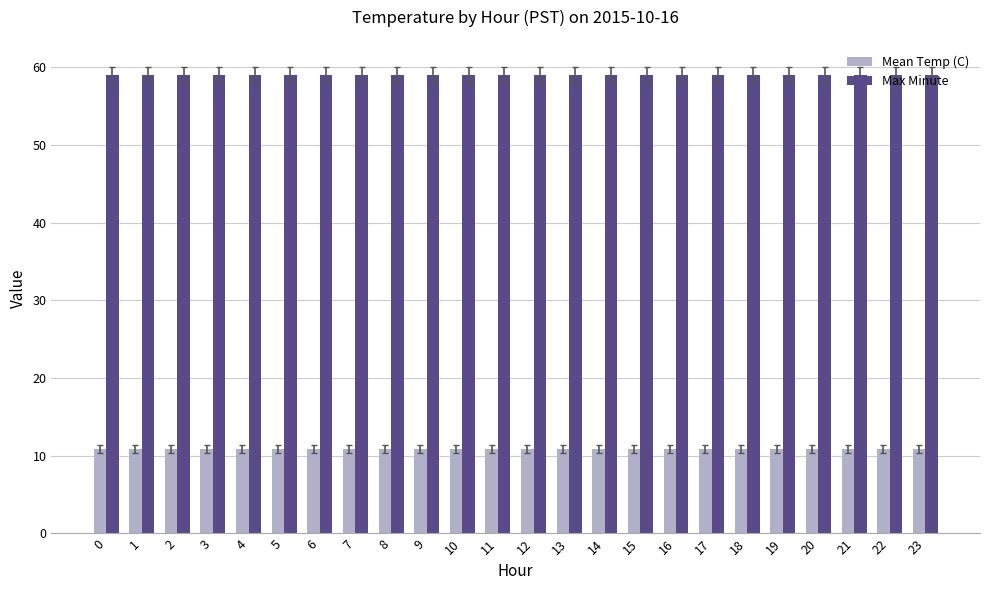

Reading left to right, transcribe all the data shown in this chart.

Mean Temp (C): 10.9	10.9	10.9	10.9	10.9	10.9	10.9	10.9	10.9	10.9	10.9	10.9	10.9	10.9	10.9	10.9	10.9	10.9	10.9	10.9	10.9	10.9	10.9	10.9
Max Minute: 59.0	59.0	59.0	59.0	59.0	59.0	59.0	59.0	59.0	59.0	59.0	59.0	59.0	59.0	59.0	59.0	59.0	59.0	59.0	59.0	59.0	59.0	59.0	59.0